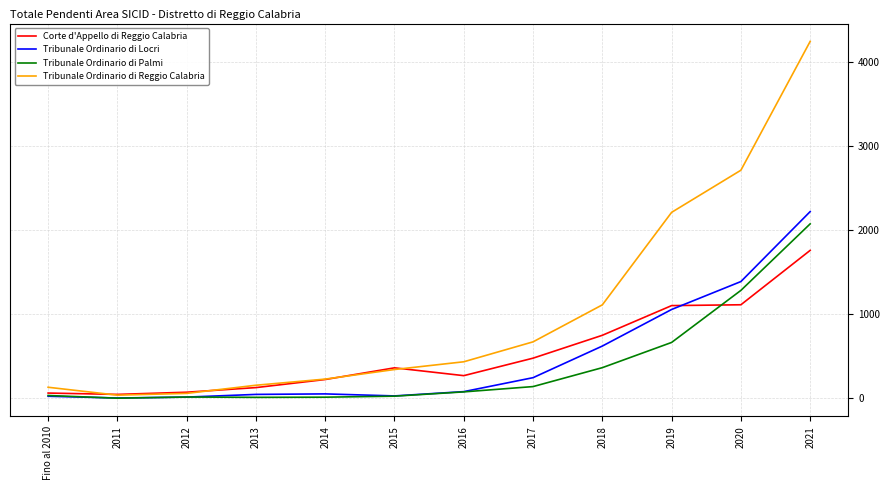

Read the Tribunale Ordinario di Reggio Calabria value at 2020.

2713